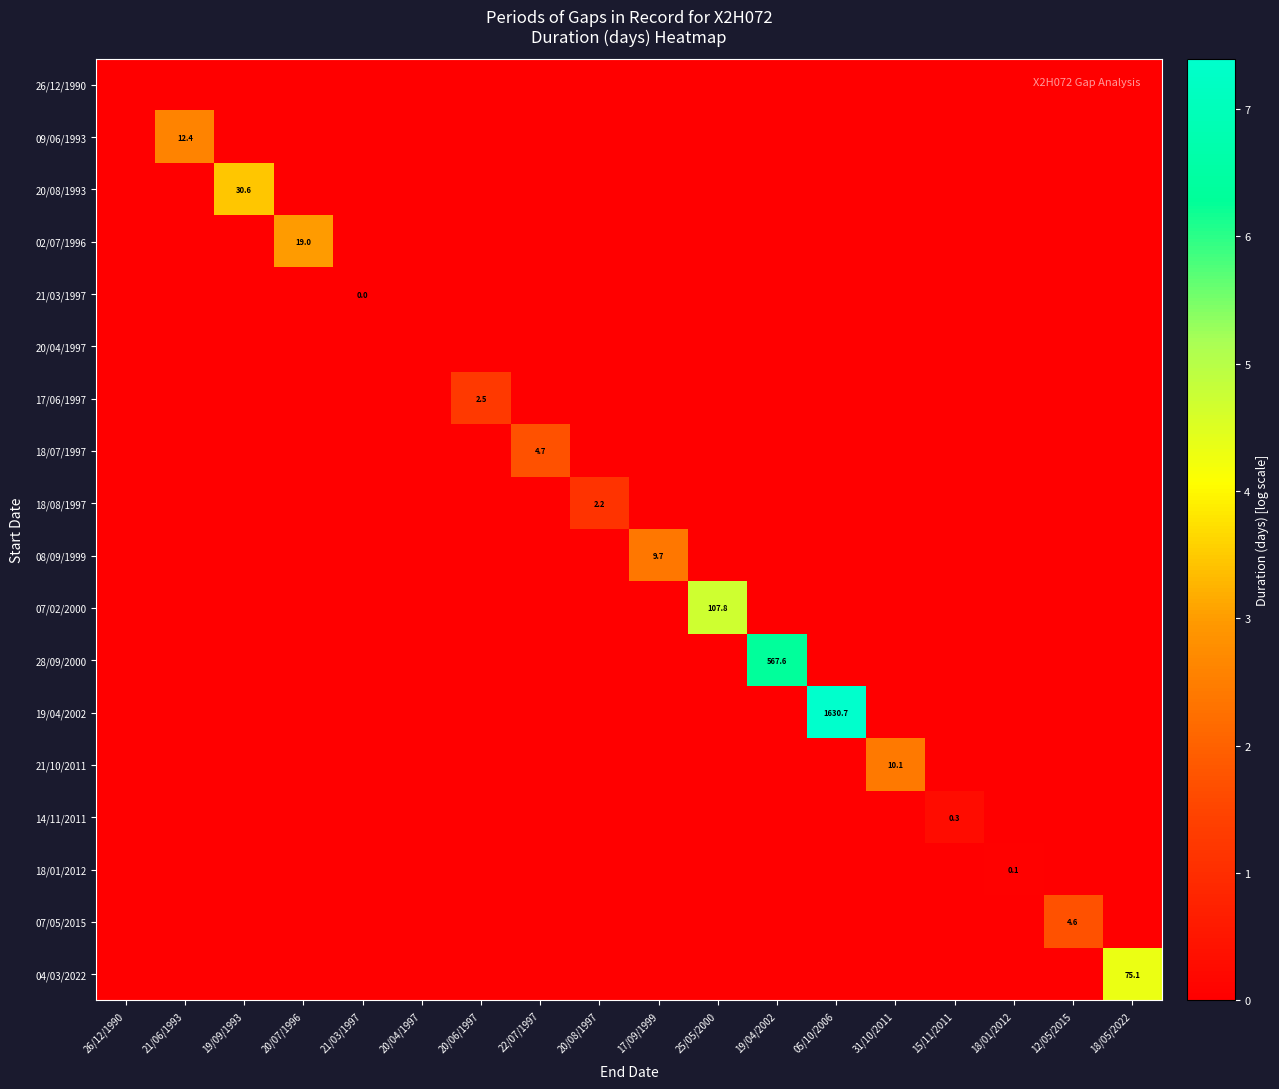

Is it true that 21/03/1997 equals -0.0 at 20/07/1996?

False